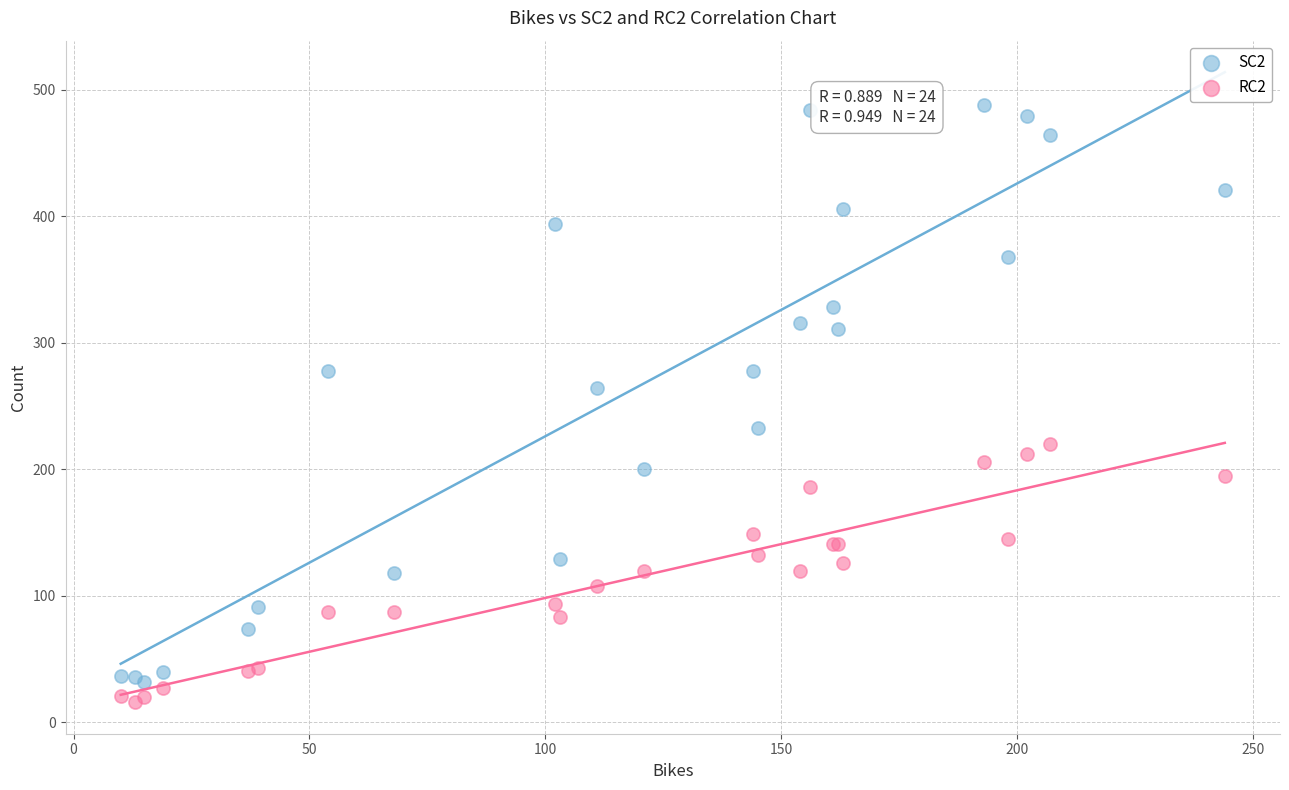

Which series reaches the maximum Y coordinate?

SC2